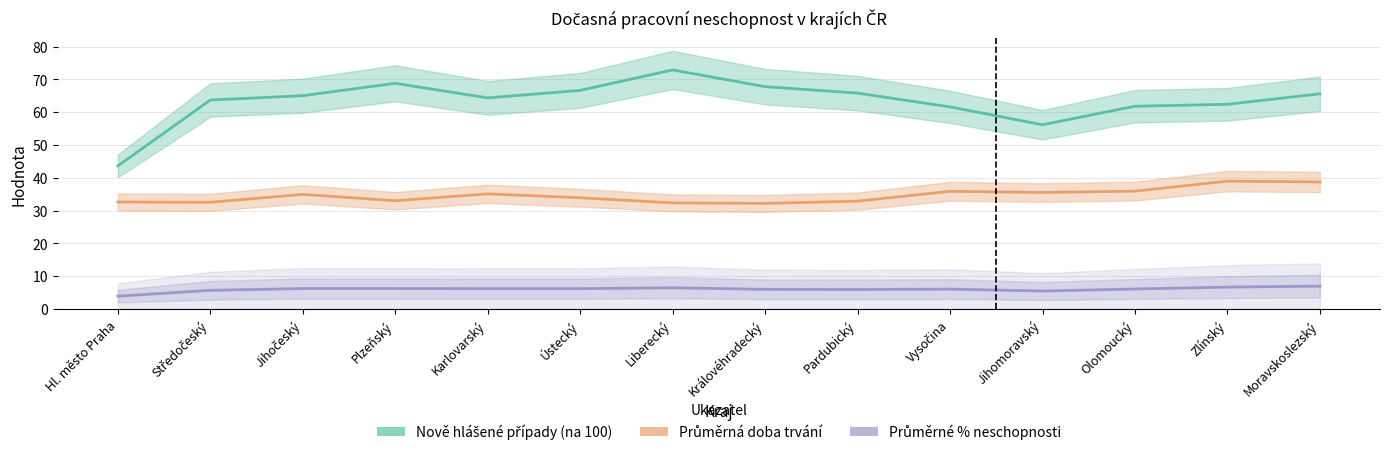

Which category has the lowest value across all series?

Hl. město Praha